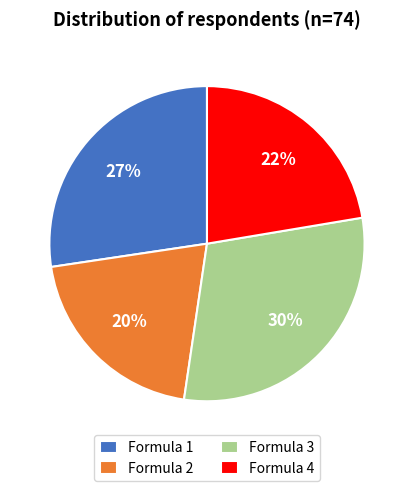

What percentage is the Formula 2 slice, to the nearest percent?

20%